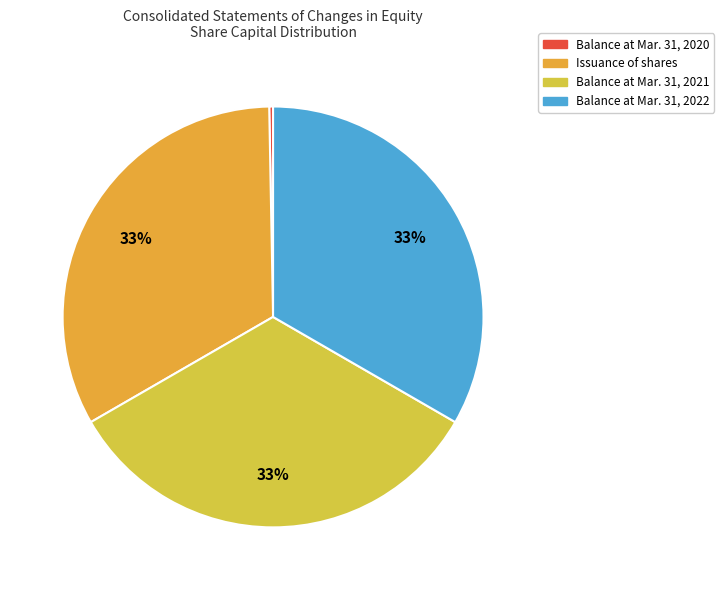

Approximately how many times larger is the value at Balance at Mar. 31, 2022 compared to Issuance of shares?

1.0